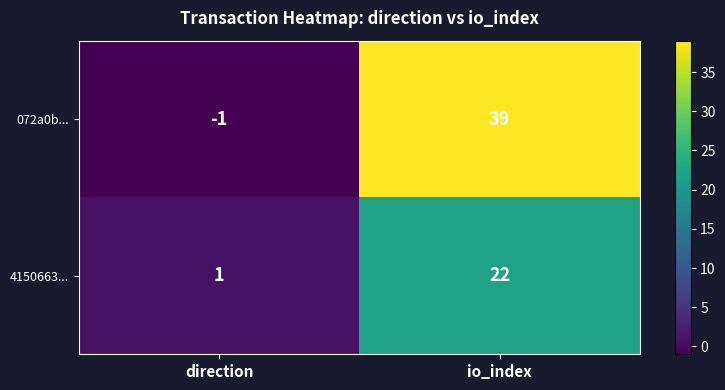

Reading right to left, transcribe all the data shown in this chart.

072a0b...: 39	-1
4150663...: 22	1